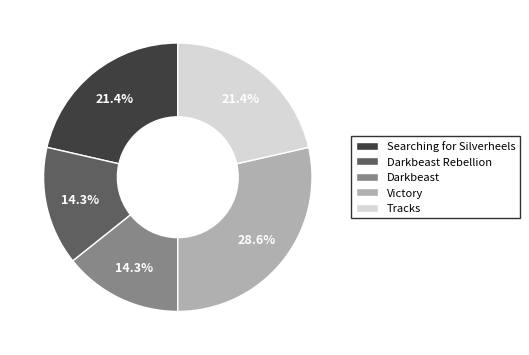

Between Victory and Tracks, which is larger?

Victory